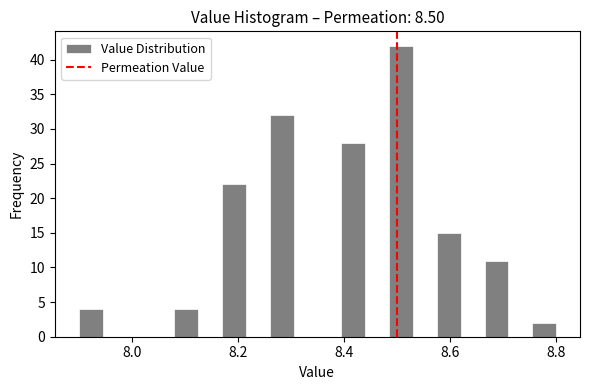

Around what value on the x-axis is the tallest bar? Give the approximate position of its centre, as read against the axis.

8.50